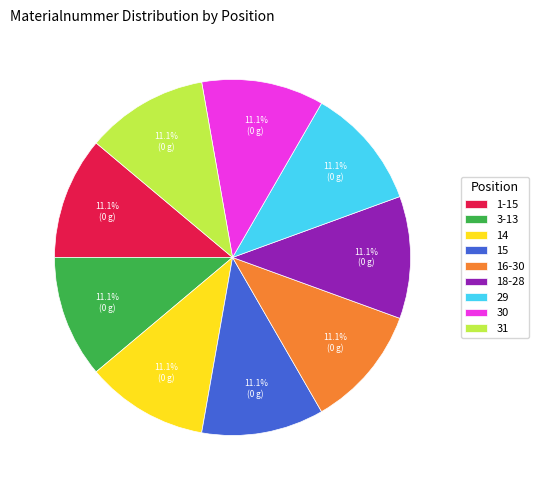

Approximately how many times larger is the value at 1-15 compared to 3-13?

1.0